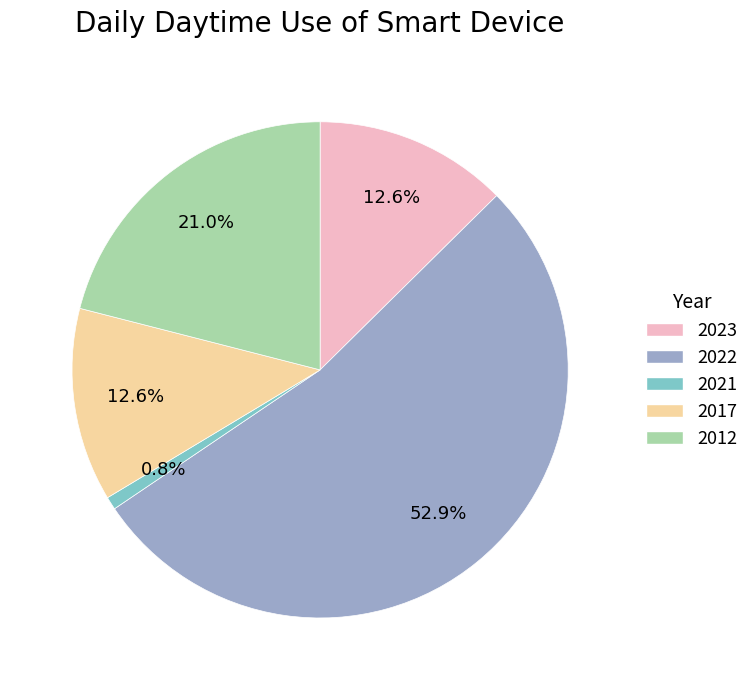

Which has a higher value, 2022 or 2012?

2022